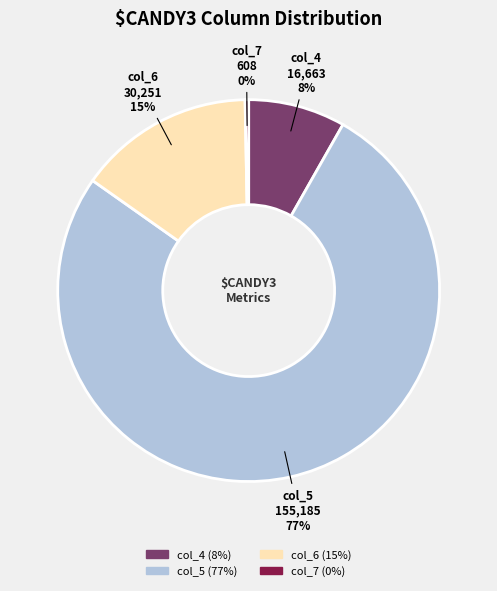

What percentage is the col_5 slice, to the nearest percent?

77%